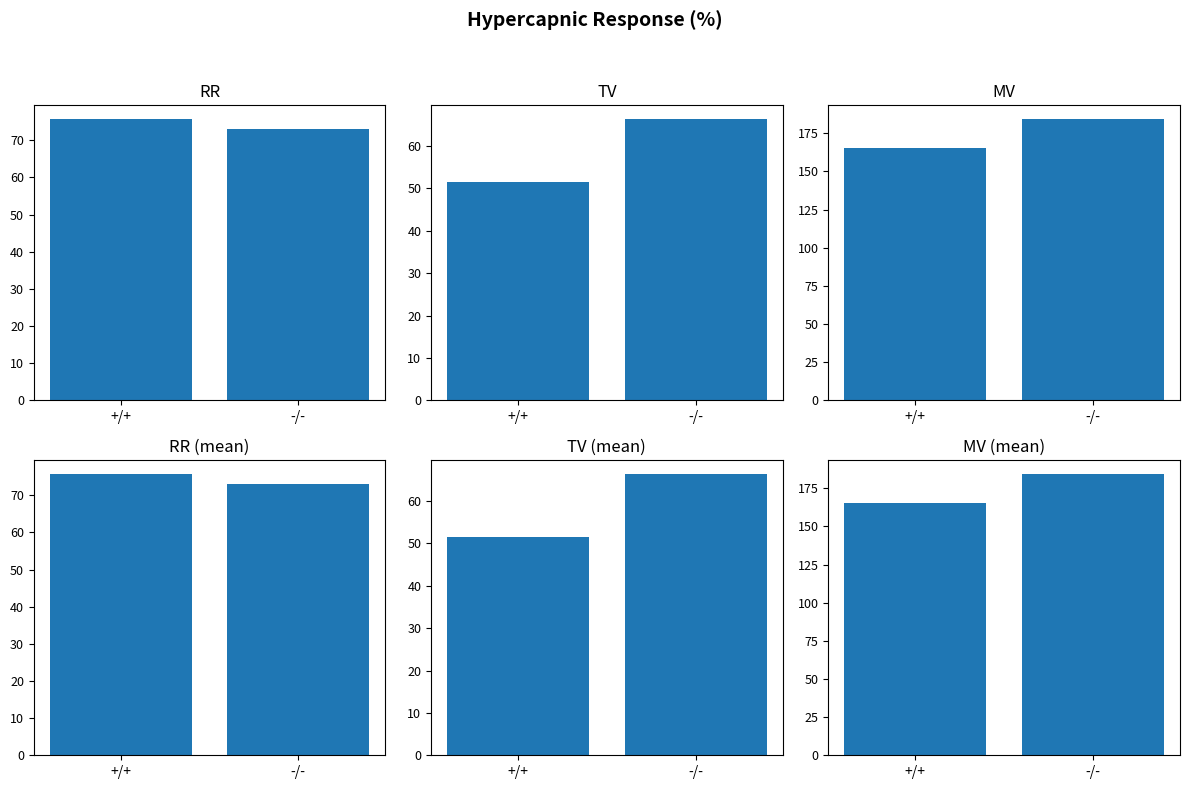

Is it true that TV mean equals 34.4 at -/-?

False